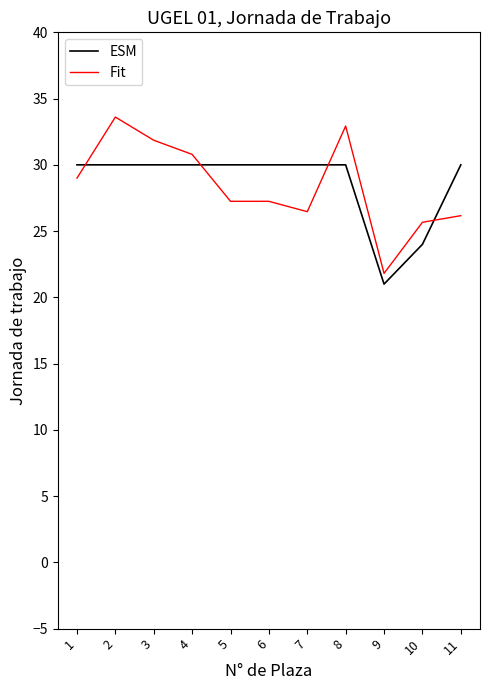

What is the total value across all series at 1?

59.0